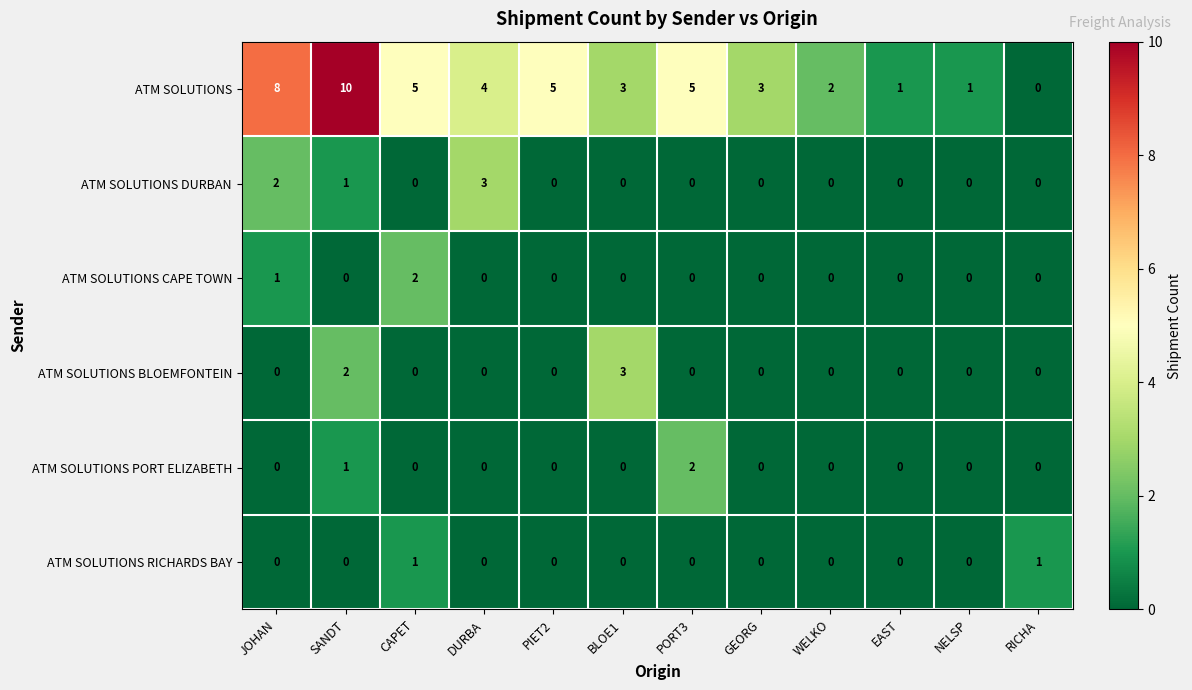

Which series has the widest spread of values?

ATM SOLUTIONS